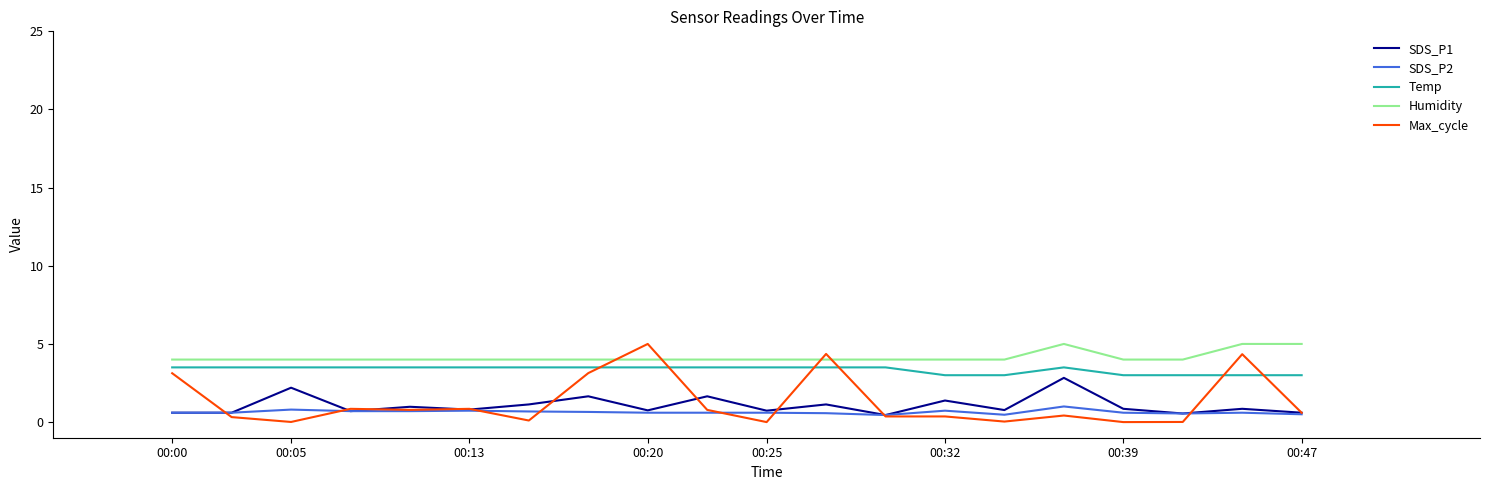

True or false: SDS_P2 has more than 1 interior local peaks.

True